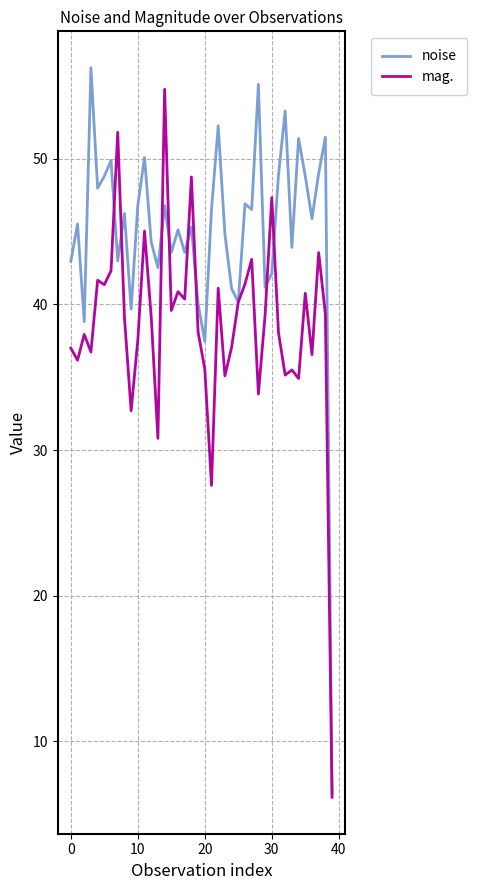

Rank the series by their average value, from lowest to highest.

mag., noise